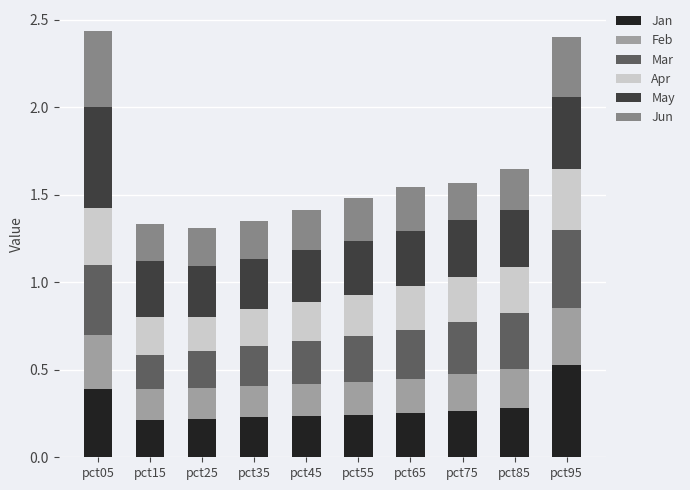

Which category has the highest value in the Jan series?

pct95